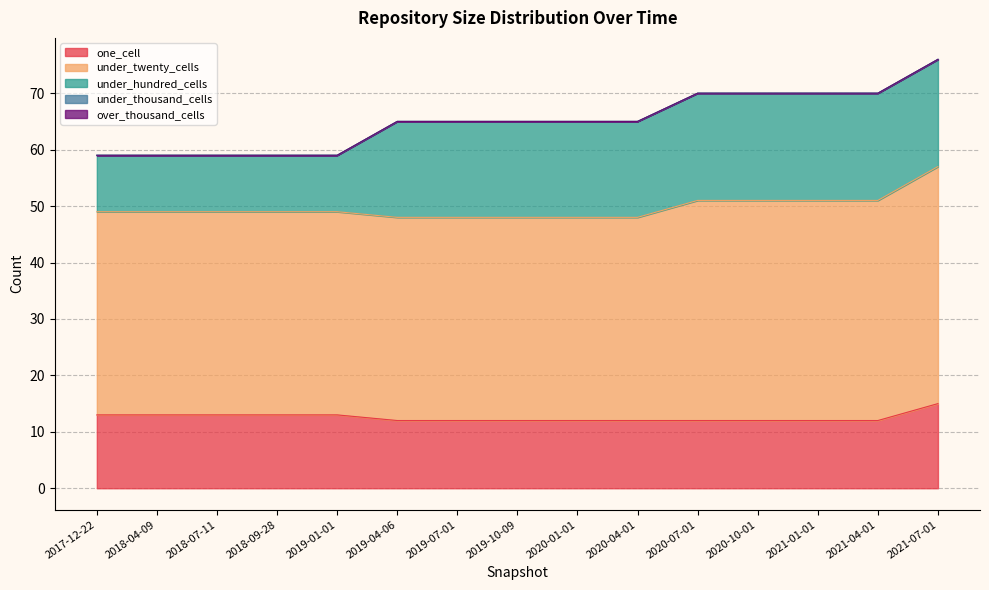

Which series has the widest spread of values?

under_hundred_cells